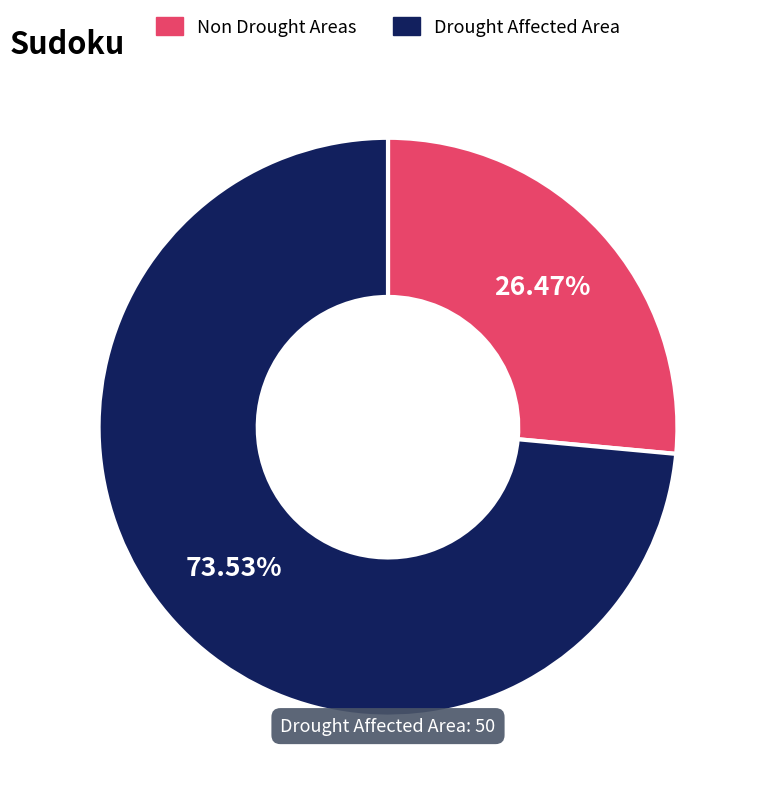

What is the majority slice?

Drought Affected Area